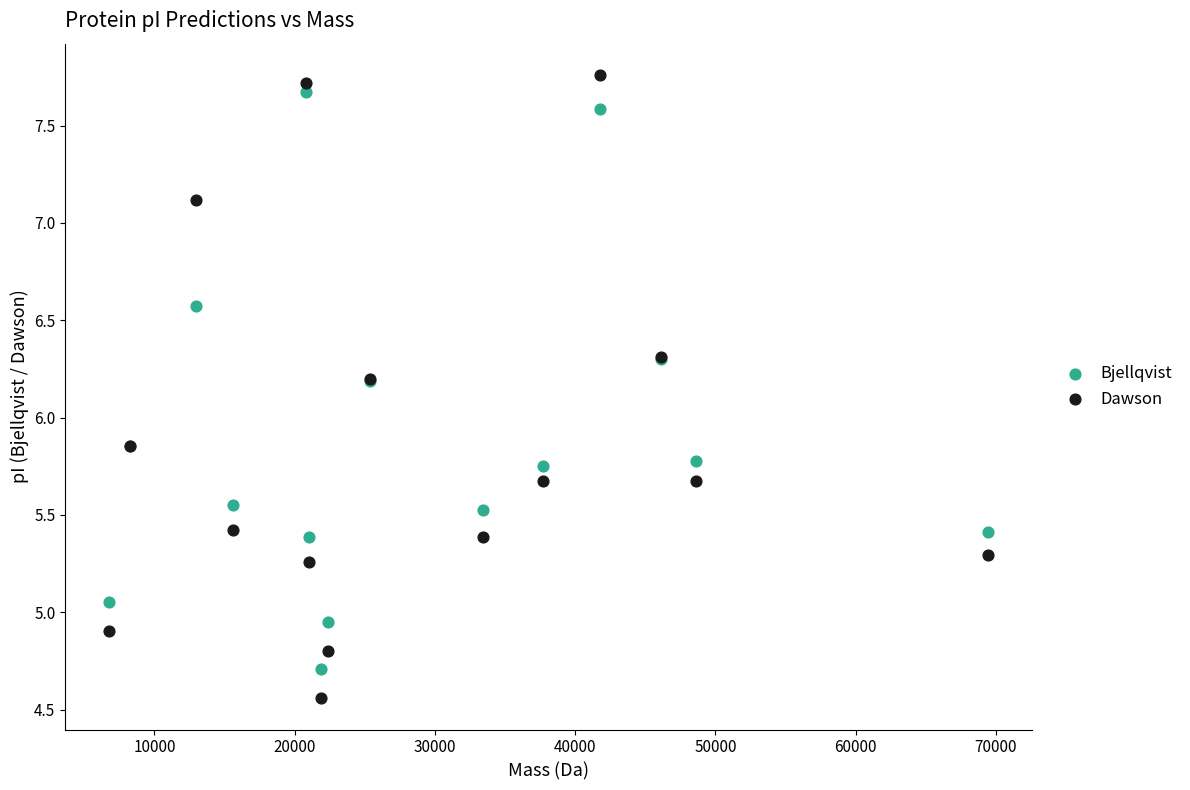

What is the X range (max minus min) for the scatter plot?

62699.7